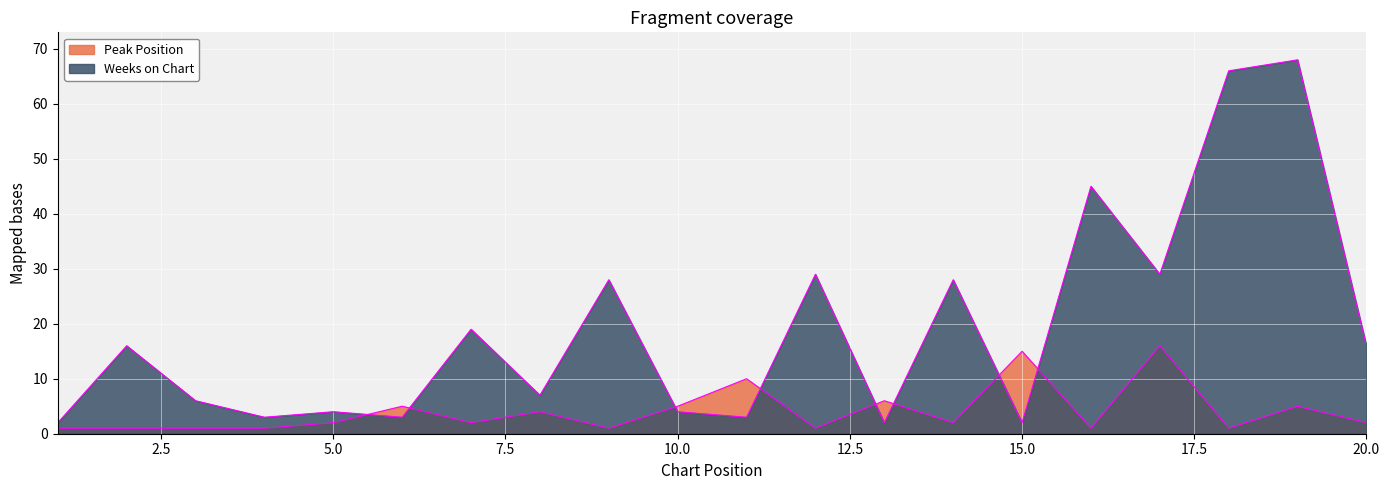

Reading right to left, list all the values displayed in this chart.

Peak Position: 2	5	1	16	1	15	2	6	1	10	5	1	4	2	5	2	1	1	1	1
Weeks on Chart: 16	68	66	29	45	2	28	2	29	3	4	28	7	19	3	4	3	6	16	2